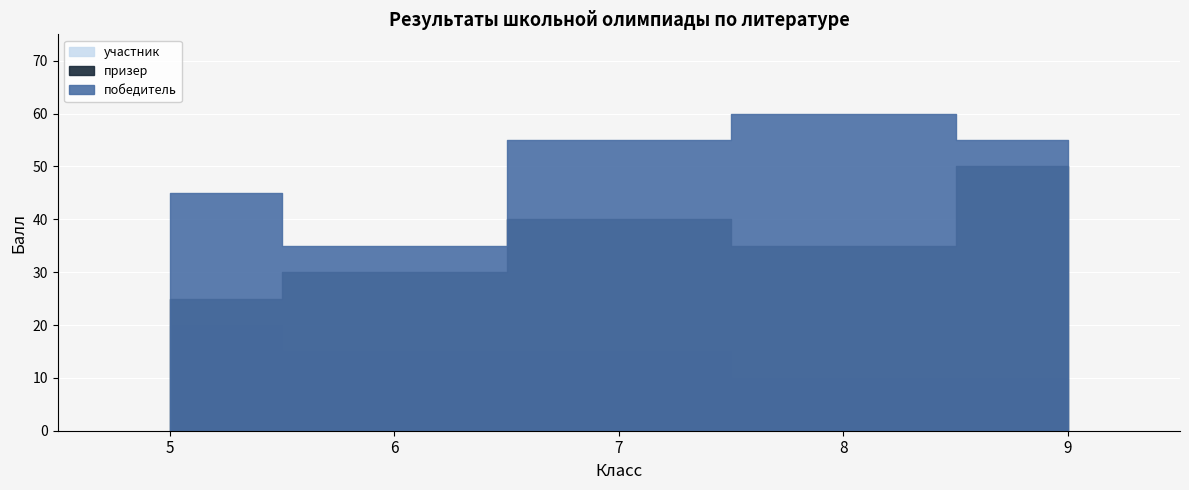

What is the minimum value shown in the chart?

10